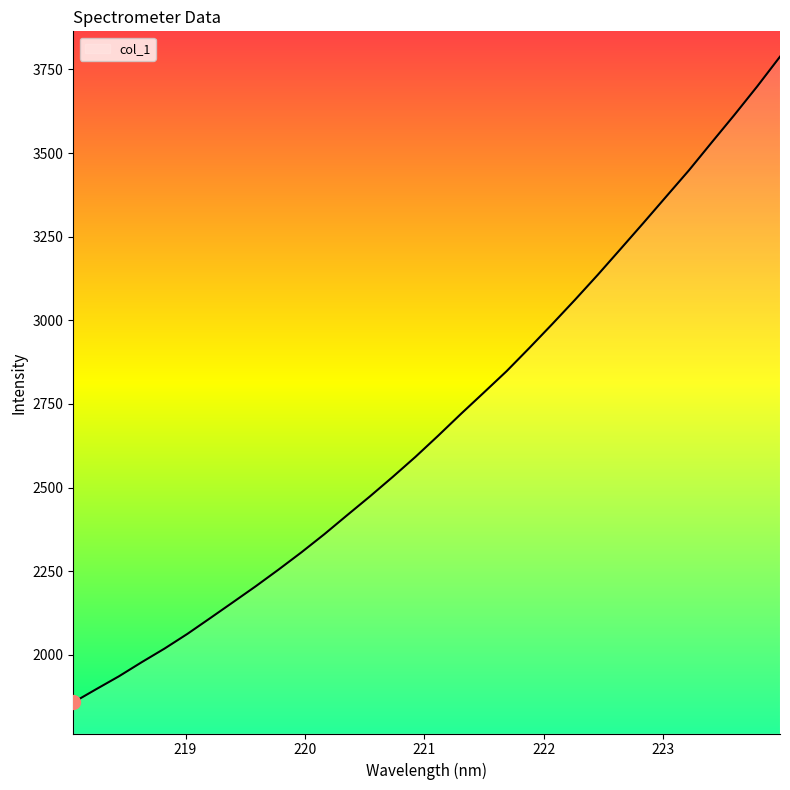

True or false: there are more than 1 points higher than both neighbors.

False